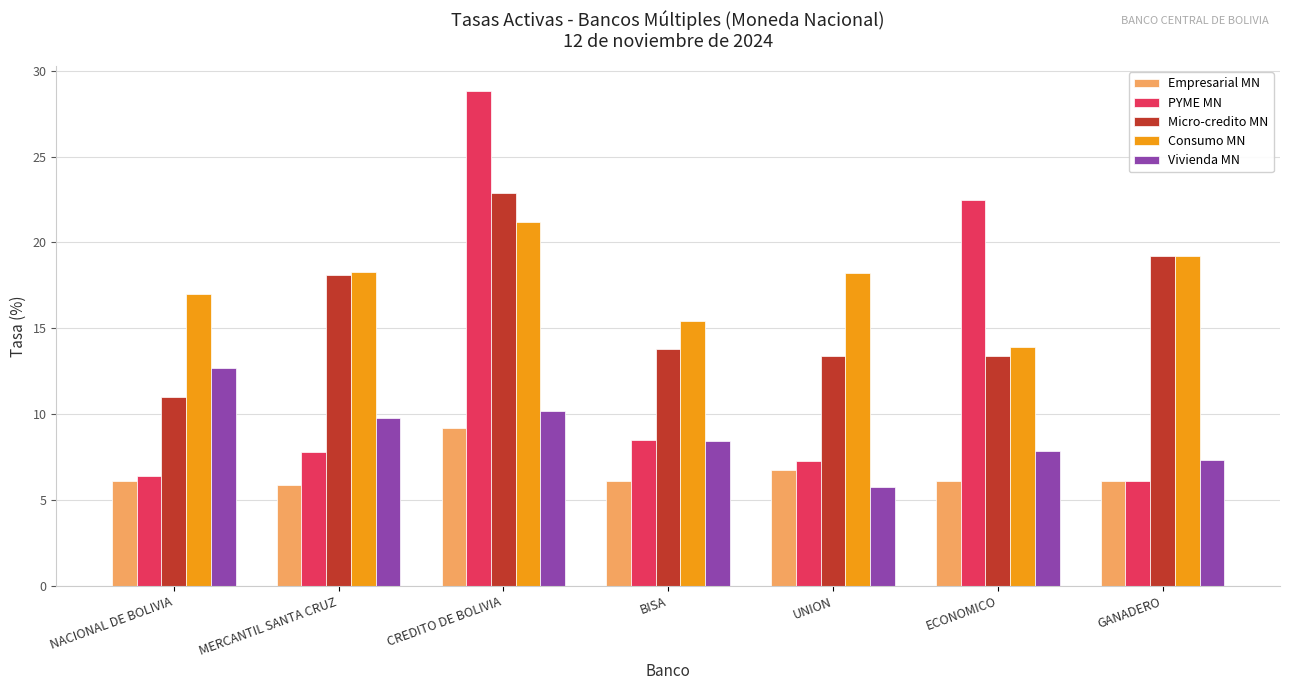

What is the sum of the Consumo MN values at NACIONAL DE BOLIVIA and BISA?

32.4